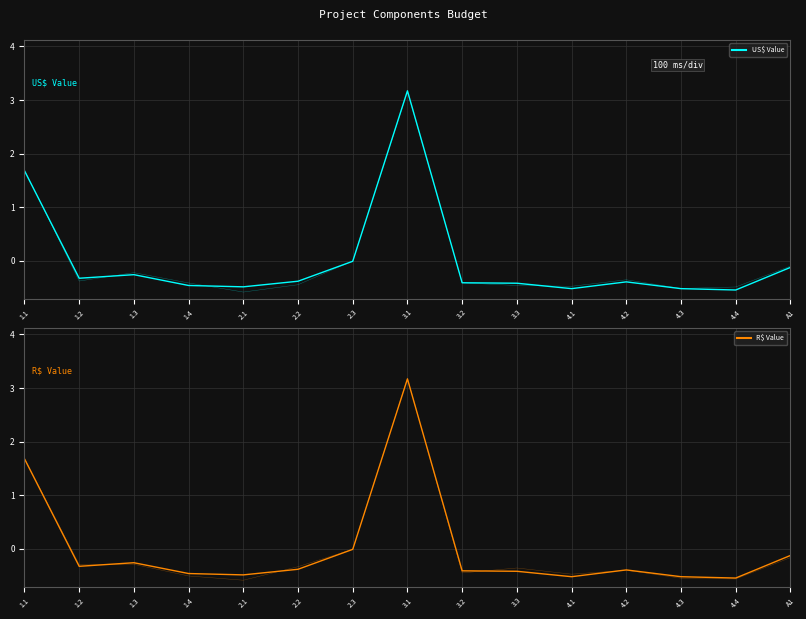

Which label corresponds to the smallest value in the chart?

4.4